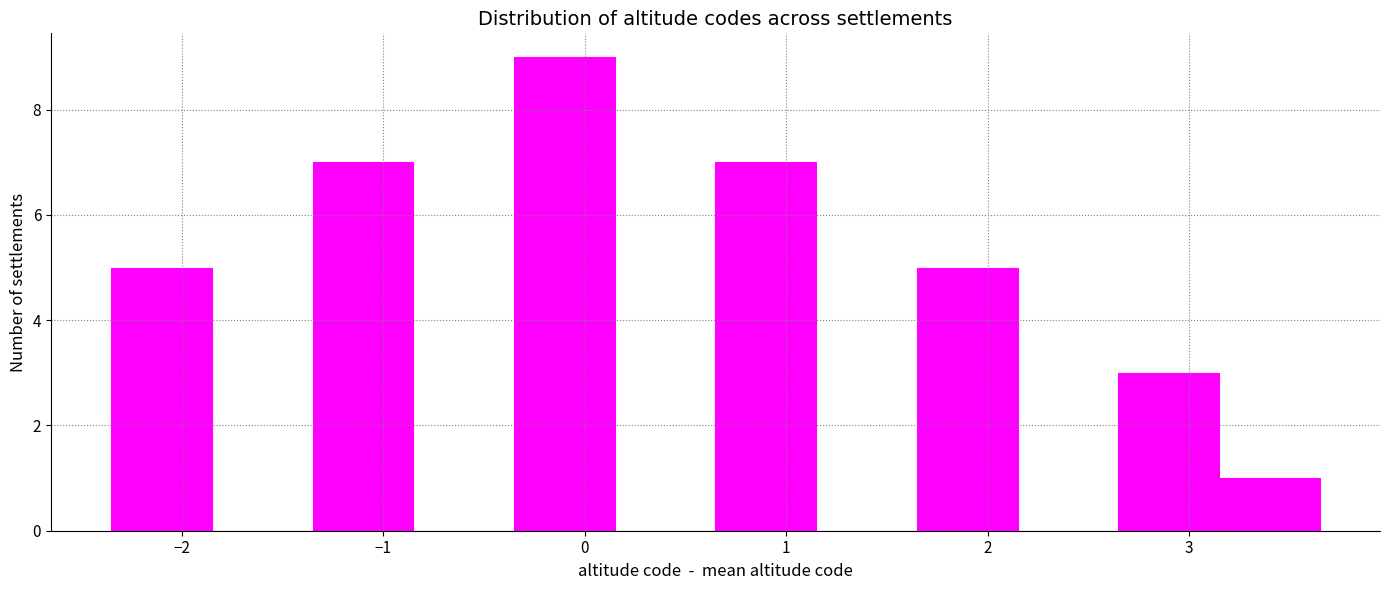

What is the height of the bar covering -2.4 to -1.9 on the x-axis? Neither the bar edges nor the heights are printed on the chart, so give them approximately, as read against the axes.

5